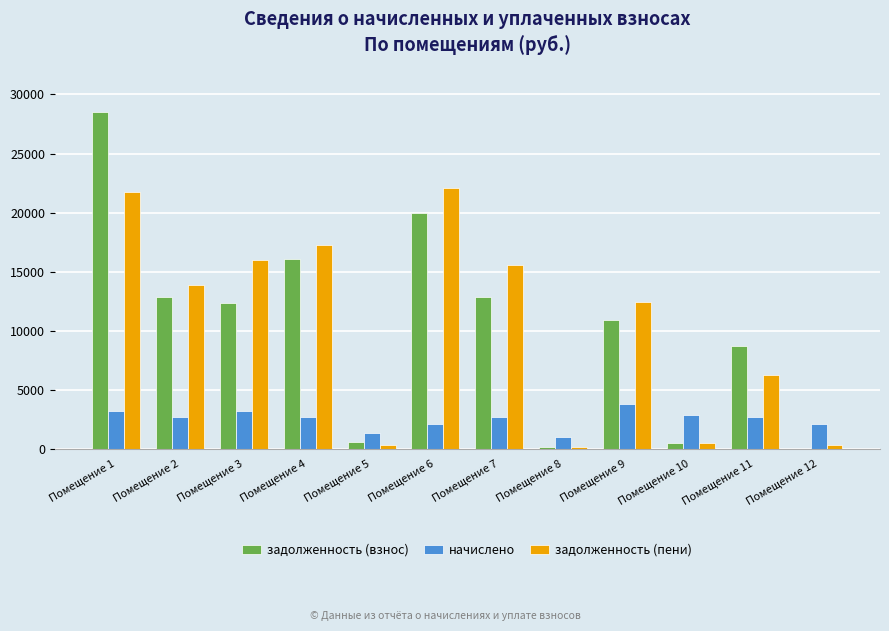

What is the sum of all задолженность (взнос) values?

123675.8